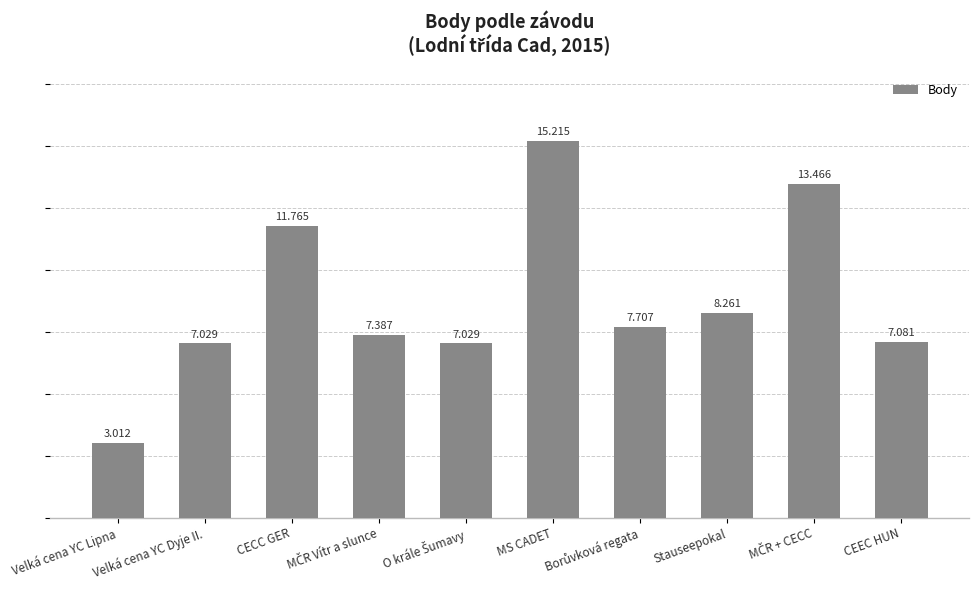

Does the chart contain any negative values?

No